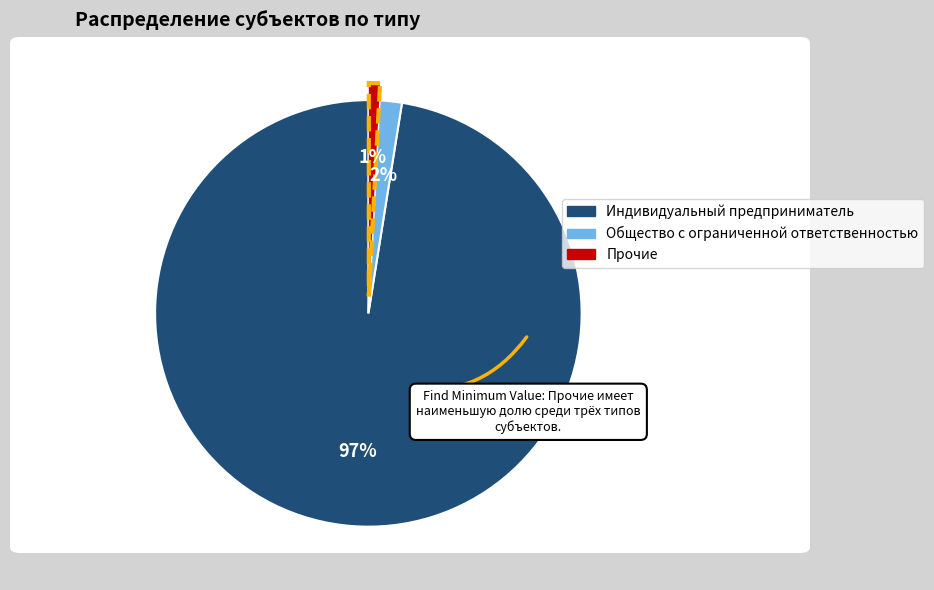

Rank the categories by value from highest to lowest.

Индивидуальный предприниматель, Общество с ограниченной ответственностью, Прочие